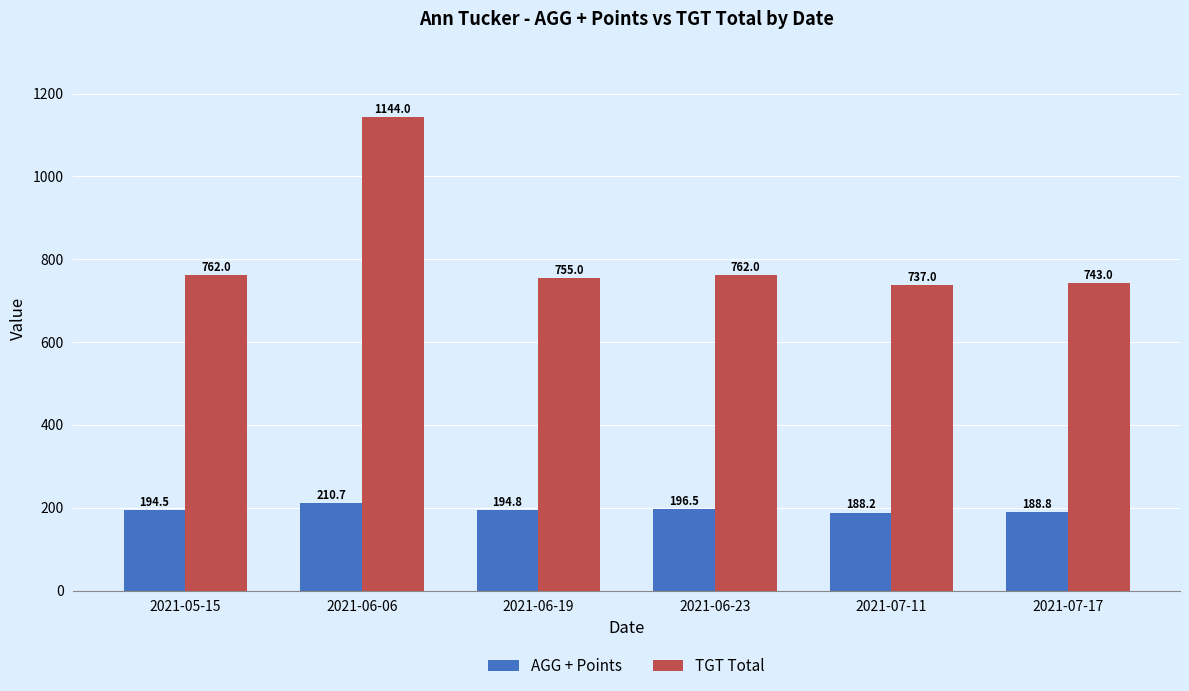

What is the sum of the AGG + Points values at 2021-07-11 and 2021-06-19?

383.0